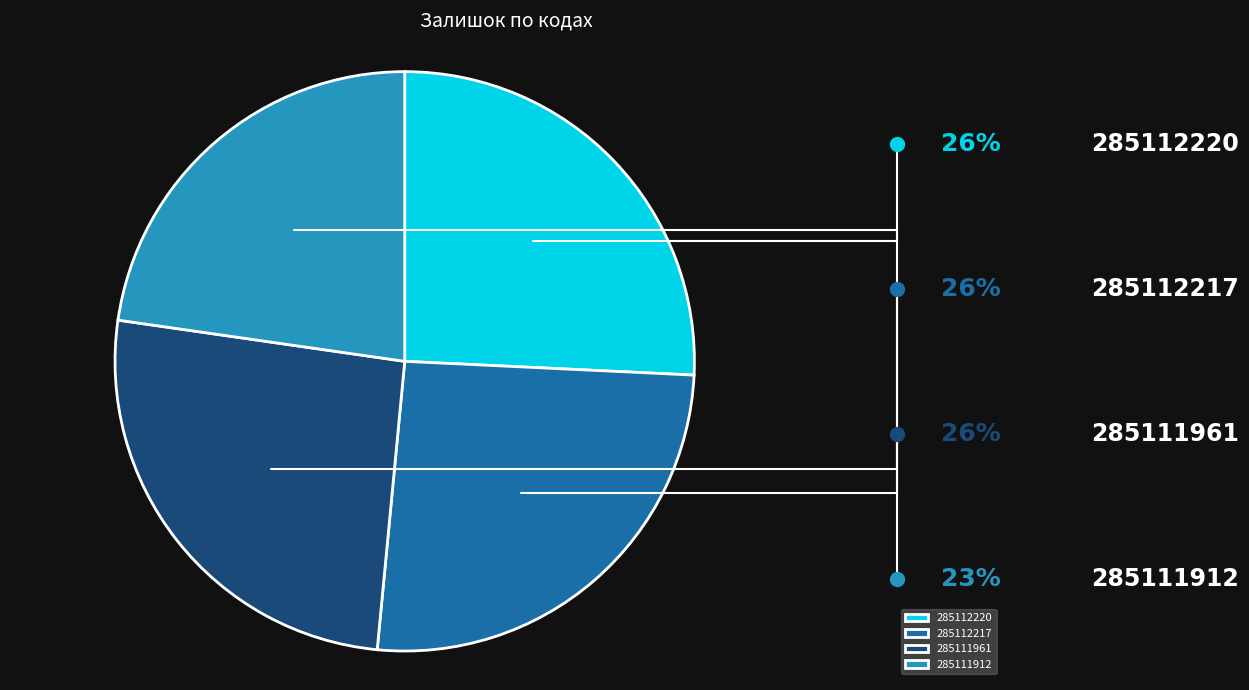

How many slices are in this pie chart?

4